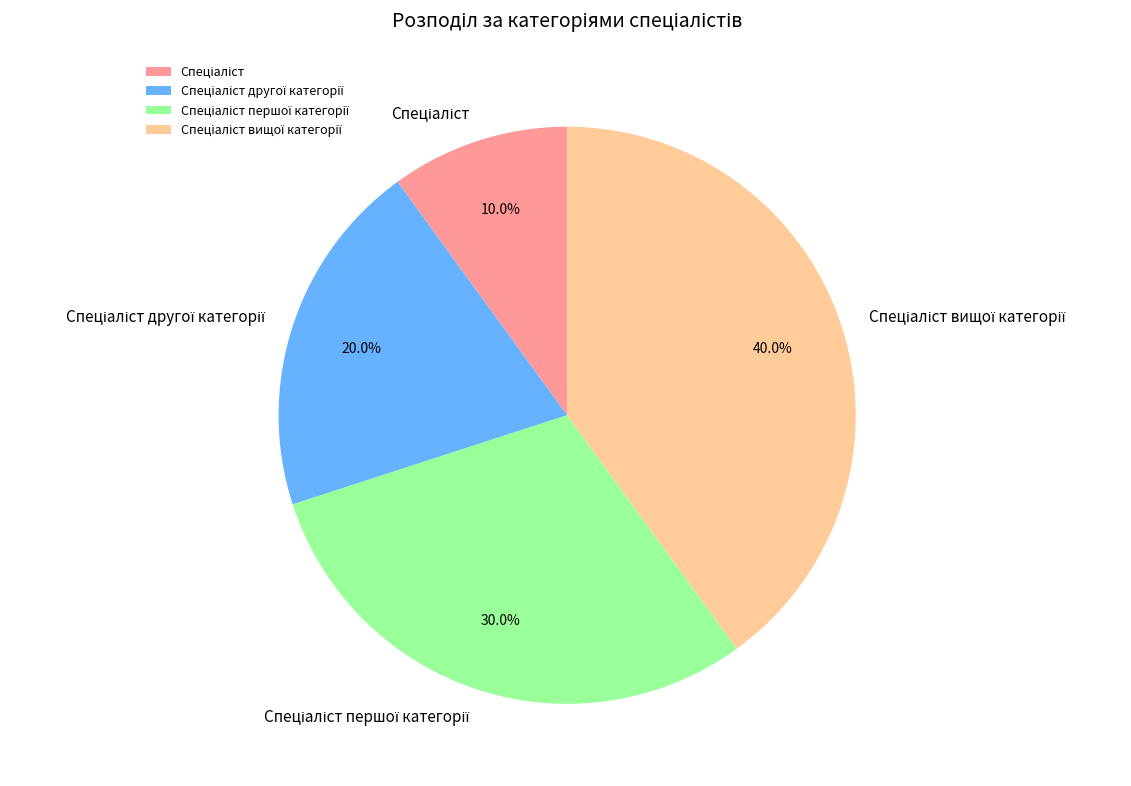

How many segments does this pie chart have?

4